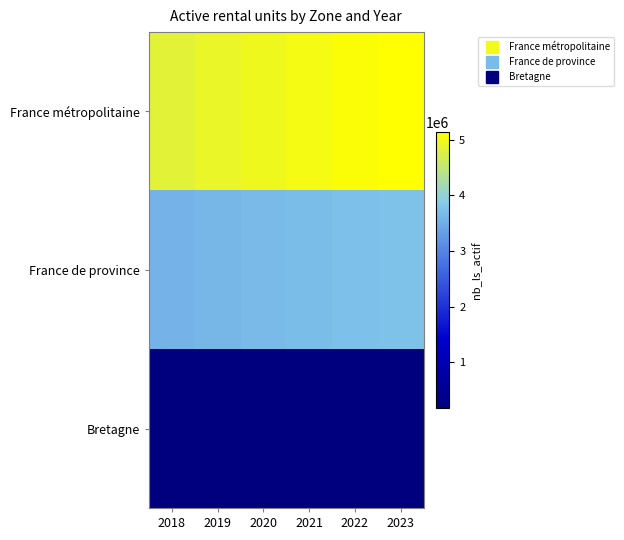

Which category has the highest value across all series?

2023